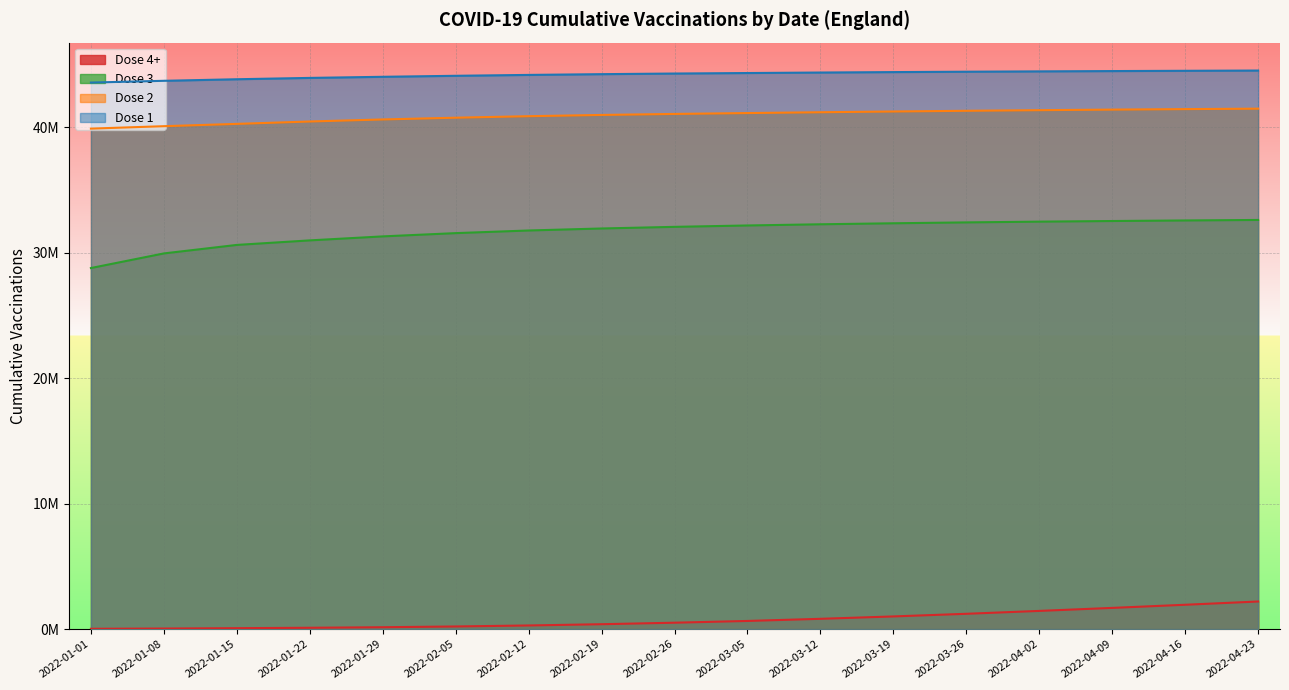

Reading right to left, list all the values displayed in this chart.

Dose 1: 2022-04-23=44518000	2022-04-16=44498000	2022-04-09=44476000	2022-04-02=44452000	2022-03-26=44425000	2022-03-19=44395000	2022-03-12=44360000	2022-03-05=44320000	2022-02-26=44280000	2022-02-19=44230000	2022-02-12=44170000	2022-02-05=44100000	2022-01-29=44020000	2022-01-22=43931677	2022-01-15=43824938	2022-01-08=43700503	2022-01-01=43559899
Dose 2: 2022-04-23=41480000	2022-04-16=41445000	2022-04-09=41405000	2022-04-02=41360000	2022-03-26=41310000	2022-03-19=41255000	2022-03-12=41195000	2022-03-05=41130000	2022-02-26=41060000	2022-02-19=40980000	2022-02-12=40880000	2022-02-05=40760000	2022-01-29=40620000	2022-01-22=40457074	2022-01-15=40267568	2022-01-08=40083644	2022-01-01=39889667
Dose 3: 2022-04-23=32610000	2022-04-16=32570000	2022-04-09=32525000	2022-04-02=32475000	2022-03-26=32415000	2022-03-19=32345000	2022-03-12=32265000	2022-03-05=32170000	2022-02-26=32060000	2022-02-19=31930000	2022-02-12=31770000	2022-02-05=31560000	2022-01-29=31300000	2022-01-22=30981462	2022-01-15=30619981	2022-01-08=29942243	2022-01-01=28777146
Dose 4+: 2022-04-23=2200000	2022-04-16=1940000	2022-04-09=1690000	2022-04-02=1450000	2022-03-26=1220000	2022-03-19=1010000	2022-03-12=820000	2022-03-05=650000	2022-02-26=510000	2022-02-19=390000	2022-02-12=290000	2022-02-05=210000	2022-01-29=150000	2022-01-22=106578	2022-01-15=74114	2022-01-08=45043	2022-01-01=25163